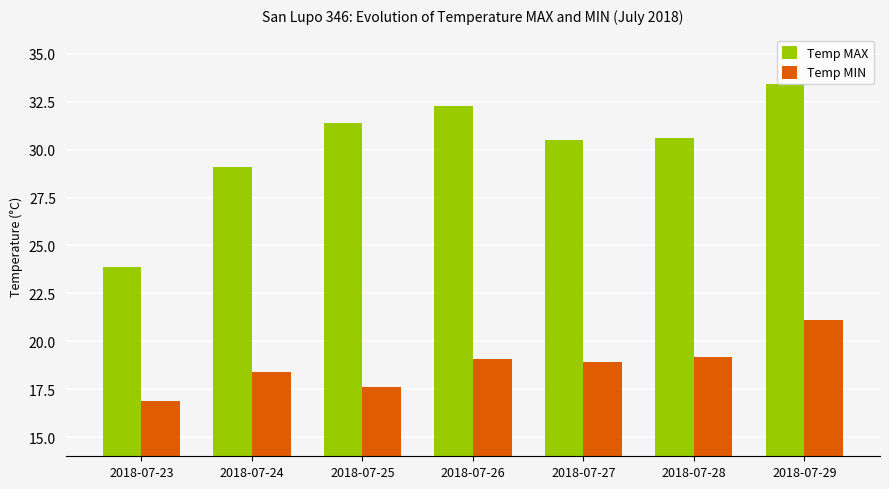

Count the number of categories in the chart.

7